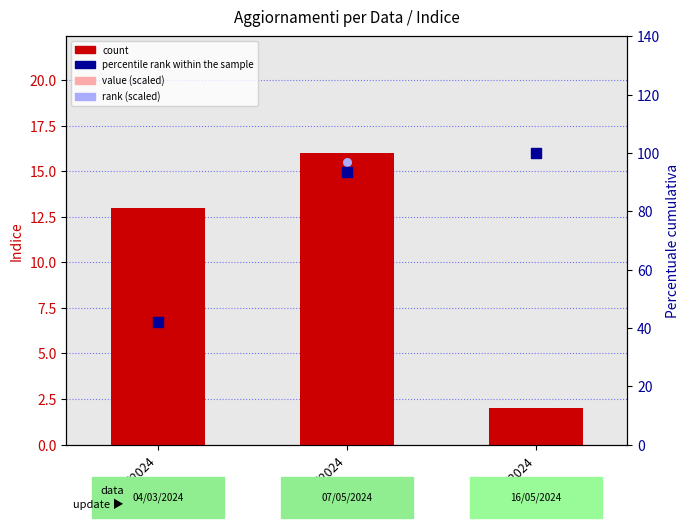

What are all the series names shown in the legend?

count, value (scaled), percentile rank within the sample, rank (scaled)